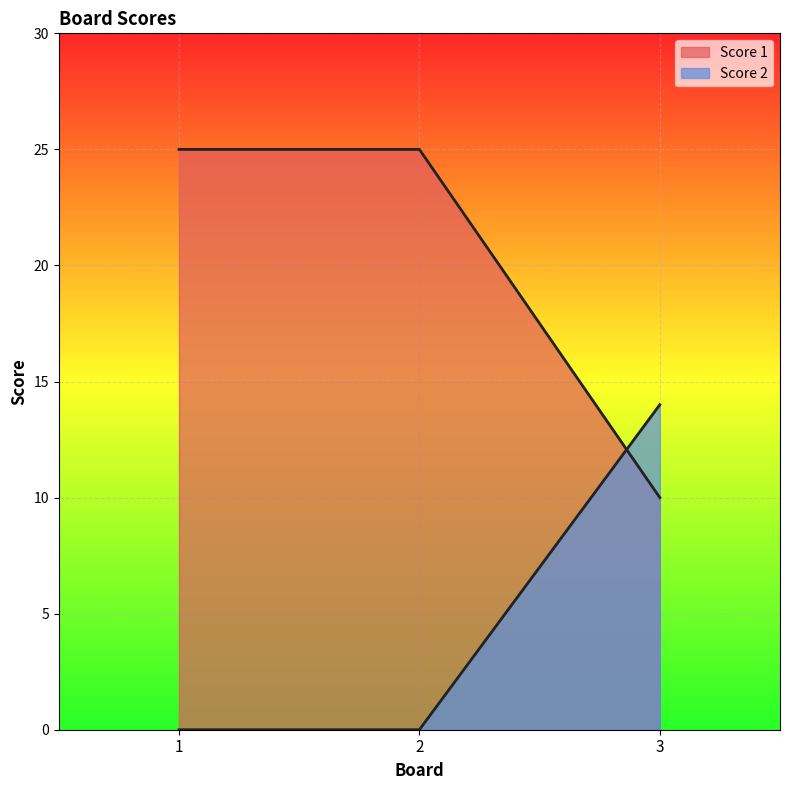

Which series has the widest spread of values?

Score 1